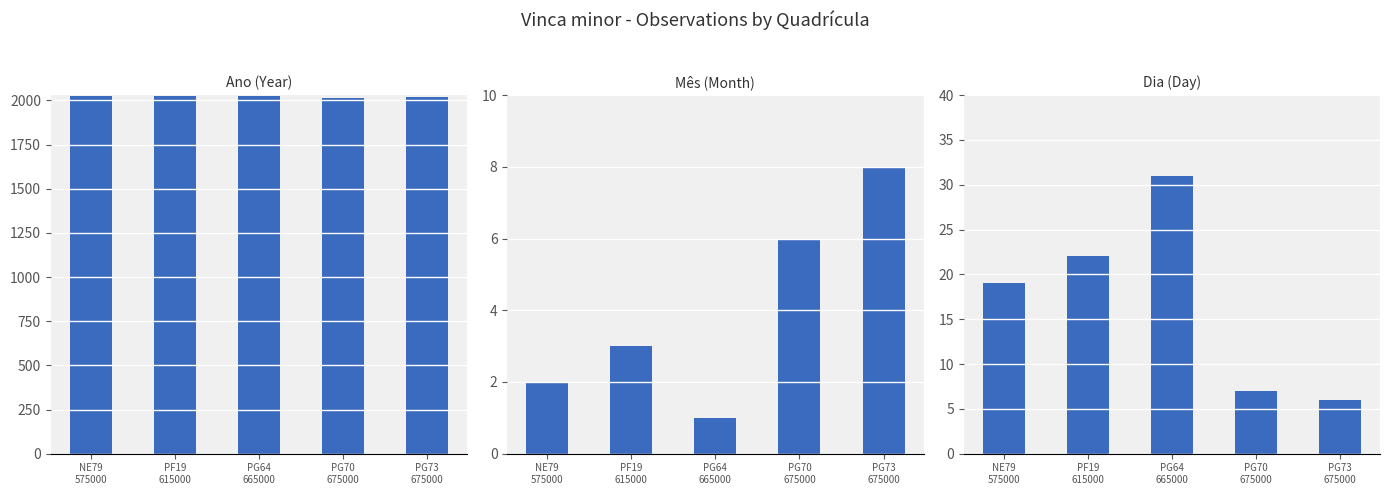

The Ano series shows 1044 at NE79
575000. True or false?

False